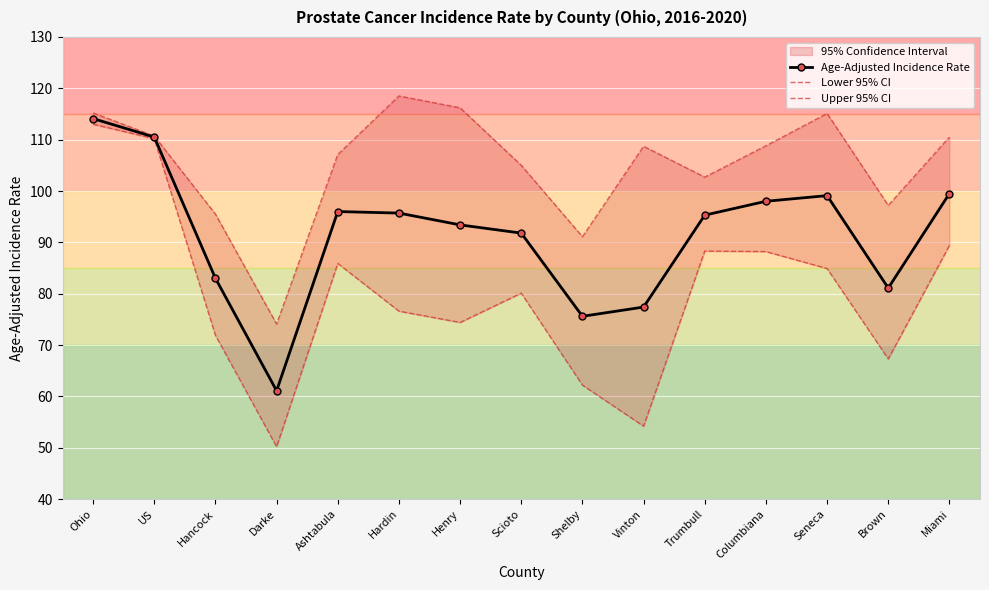

Reading left to right, transcribe all the data shown in this chart.

Age-Adjusted Incidence Rate: 114.1	110.5	83.0	61.1	96.0	95.7	93.4	91.8	75.6	77.4	95.3	98.0	99.1	81.1	99.5
Lower 95% CI: 113.0	110.2	71.9	50.2	85.9	76.6	74.4	80.1	62.2	54.2	88.3	88.2	84.9	67.3	89.4
Upper 95% CI: 115.2	110.7	95.5	74.1	107.1	118.5	116.2	105.0	91.1	108.7	102.7	108.8	115.1	97.2	110.5